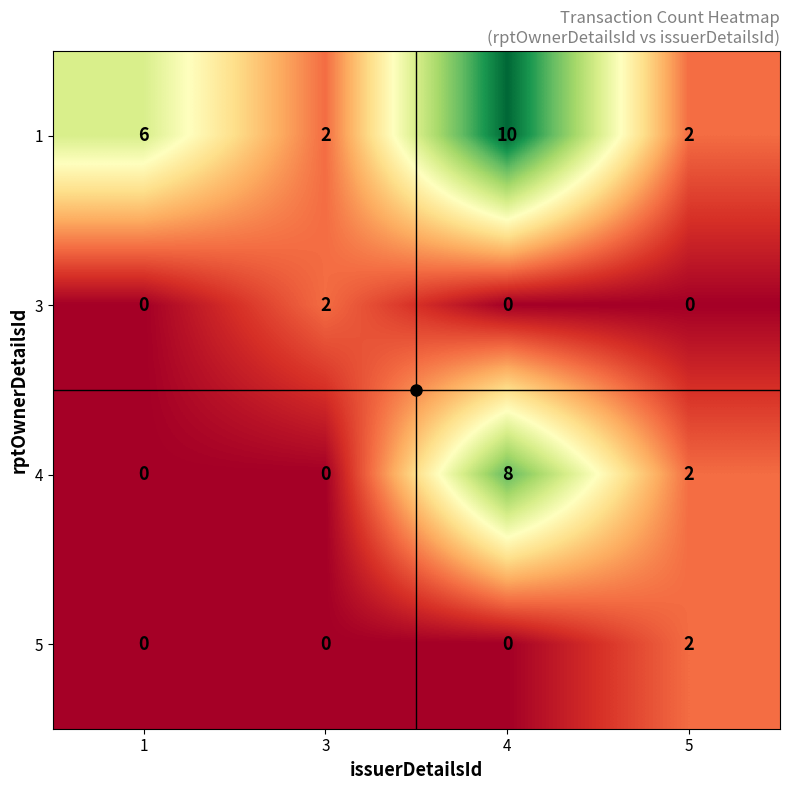

What is the total value across all series at 4?

18